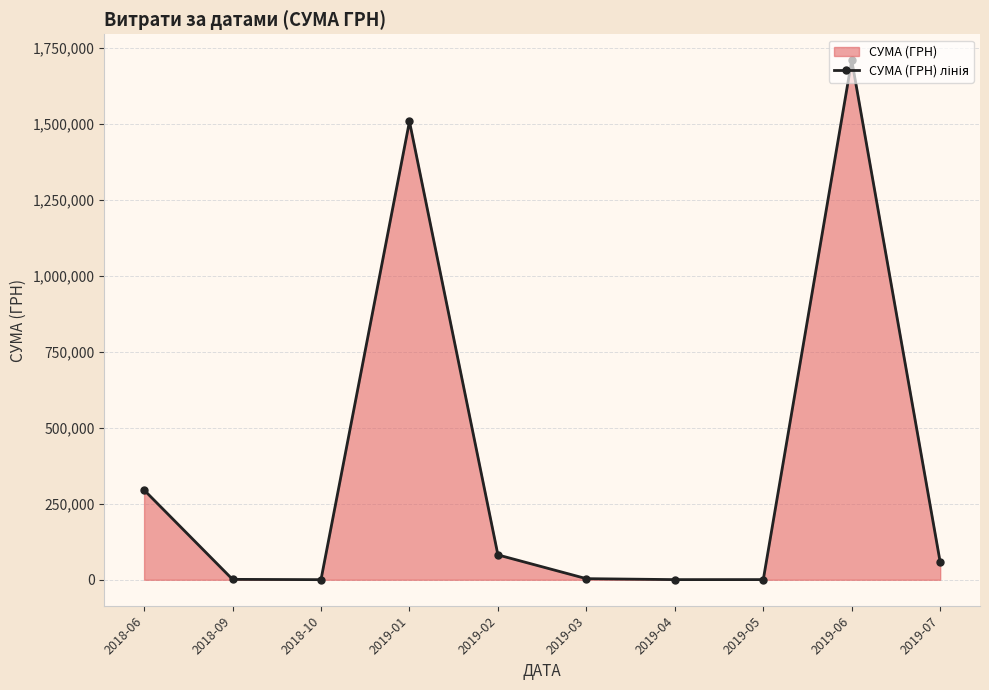

What is the change in value from 2019-02 to 2019-07?

-24289.3